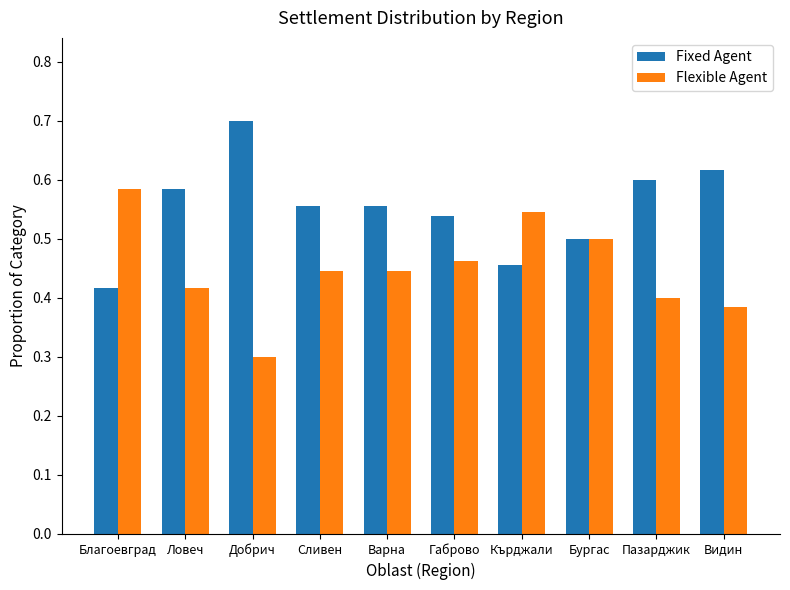

What is the difference between the maximum and minimum values in the Flexible Agent series?

0.3